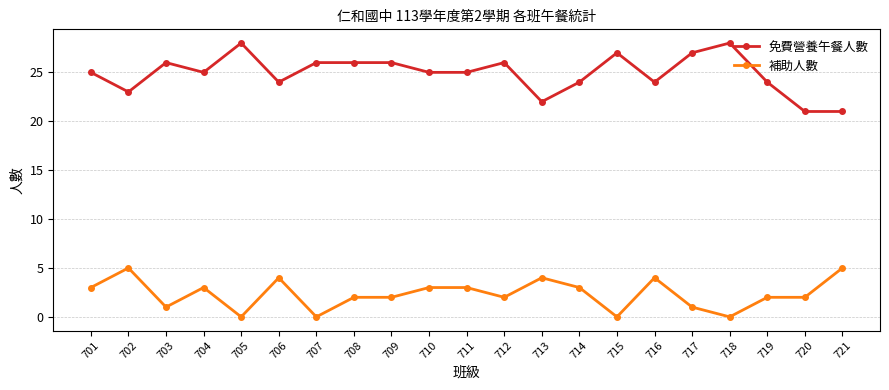

The value of 免費營養午餐人數 at 717 is 27. True or false?

True